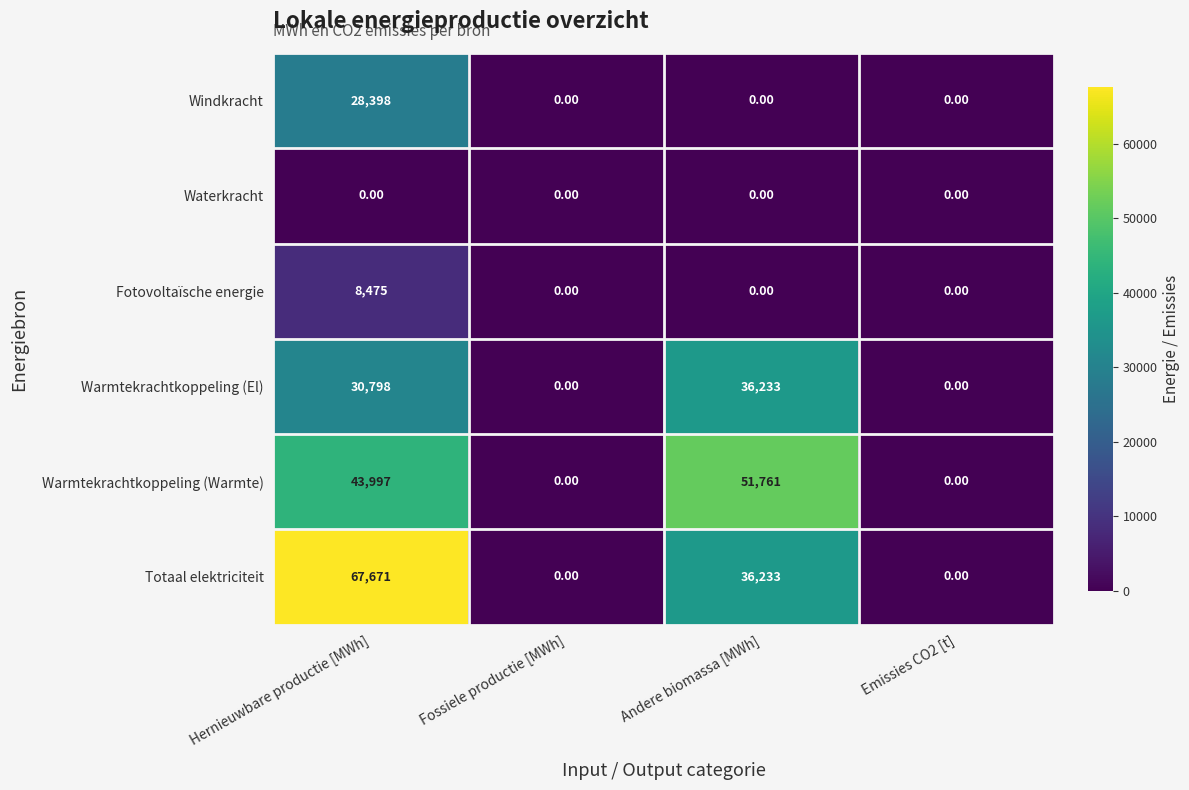

How many values in the Warmtekrachtkoppeling (El) series are below 30798?

2